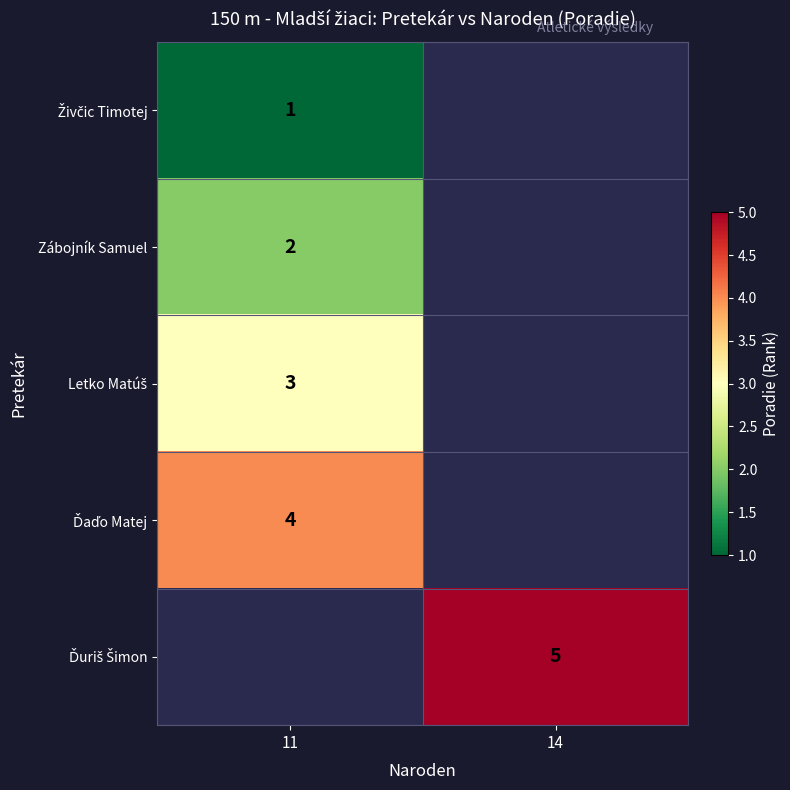

The value of Ďuriš Šimon at 14 is 3.1. True or false?

False